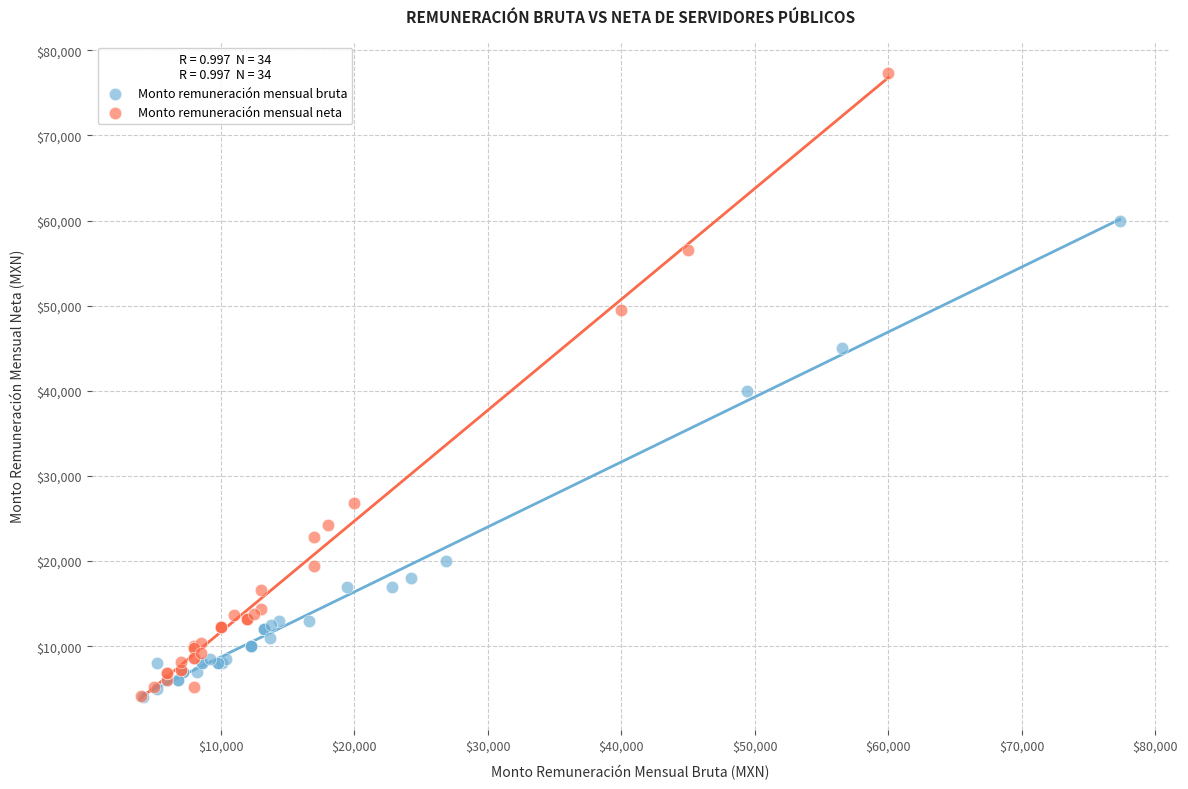

Which series has the widest spread of Y values?

Monto remuneración mensual neta